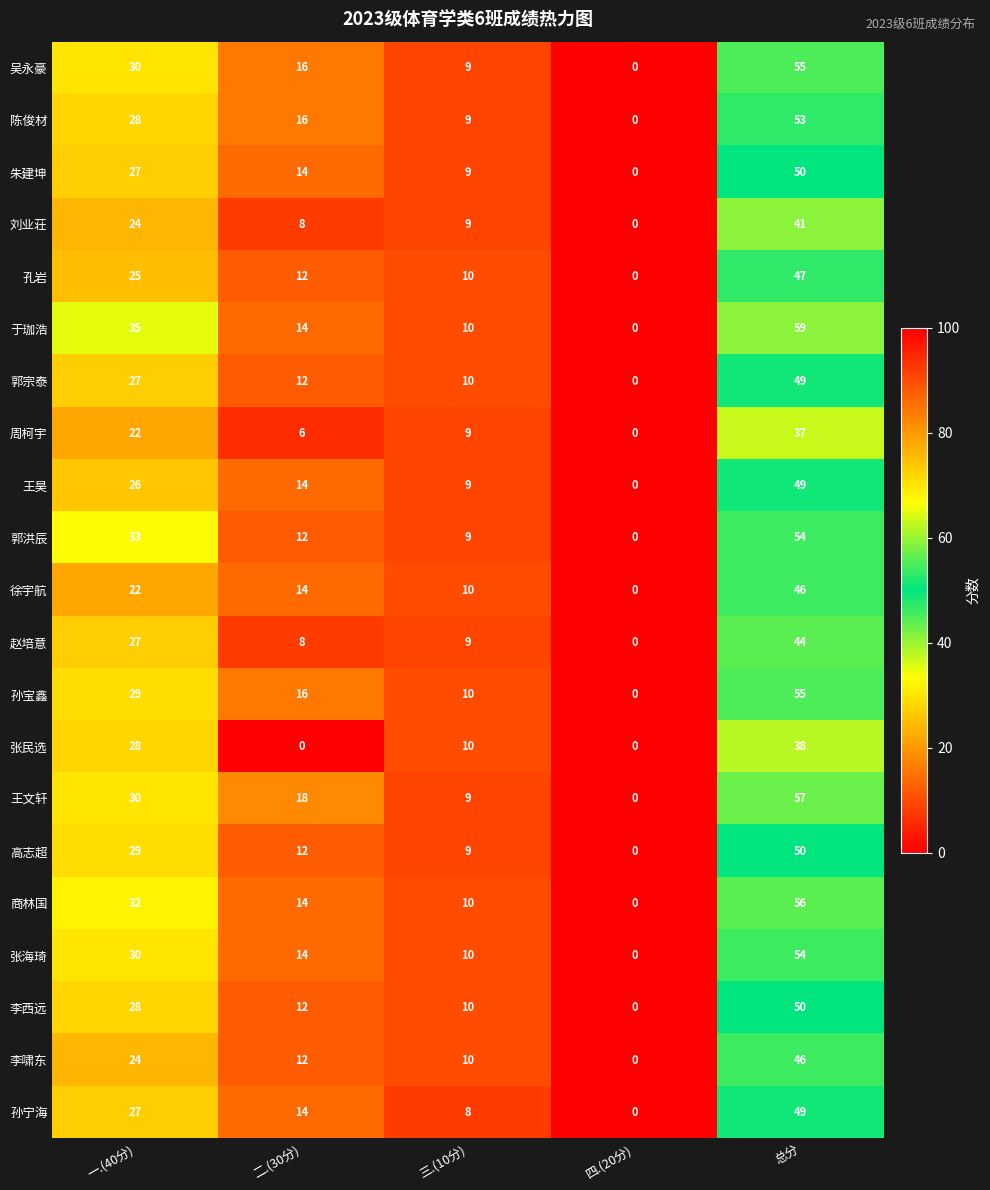

What is the spread (max minus min) of values at 一.(40分)?

13